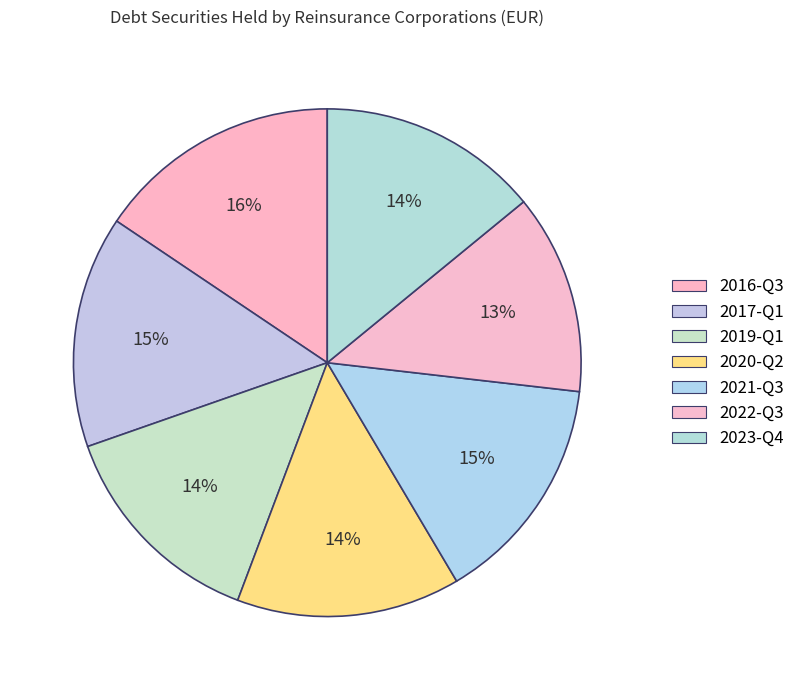

How many segments does this pie chart have?

7